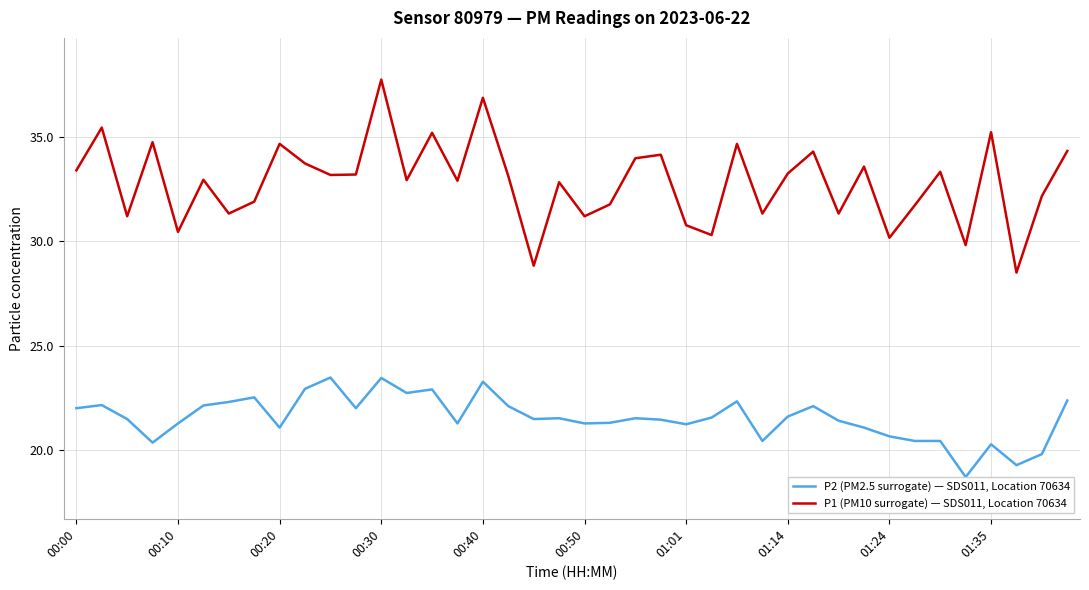

Which category has the highest value in the P1 (PM10 surrogate) — SDS011, Location 70634 series?

00:30